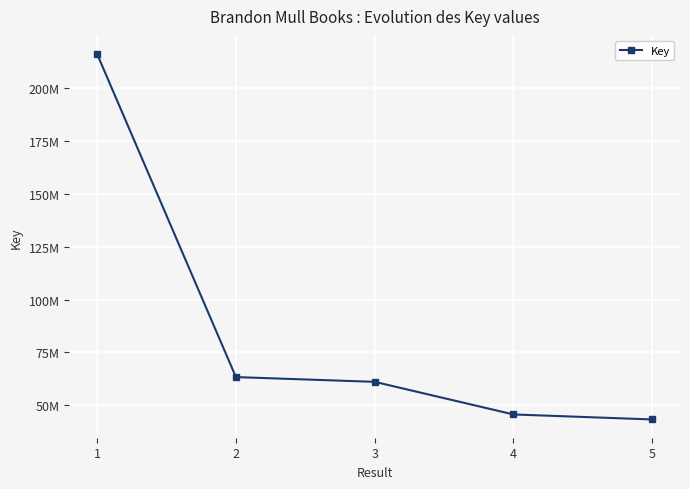

The value at 2 is 41503789. True or false?

False